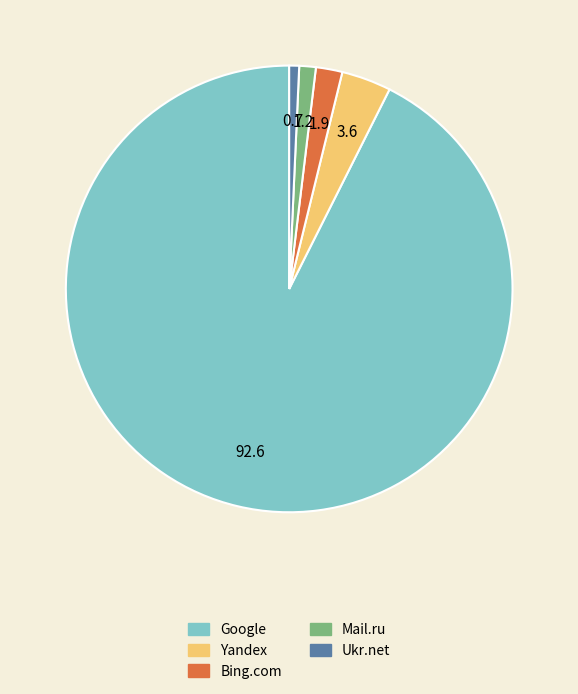

True or false: Mail.ru accounts for 8% of the total.

False